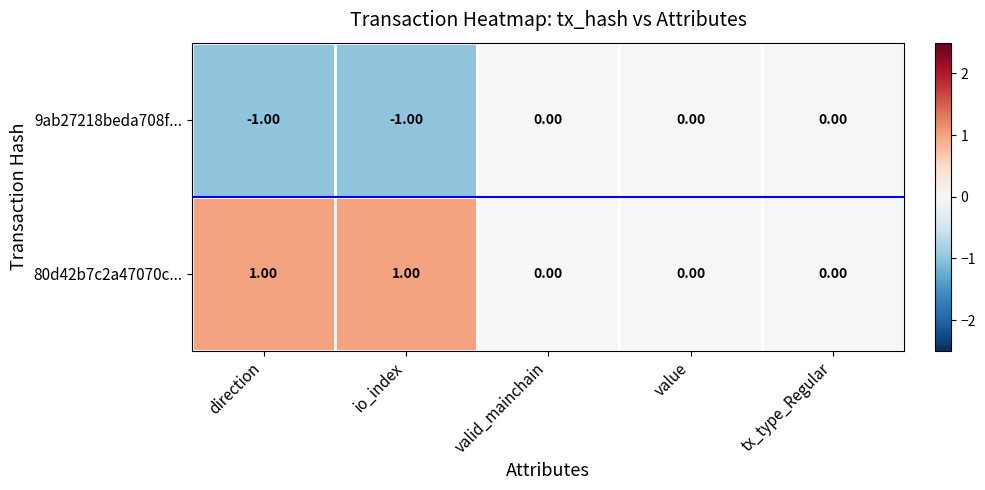

Rank the series by their maximum value, from lowest to highest.

9ab27218beda708f..., 80d42b7c2a47070c...